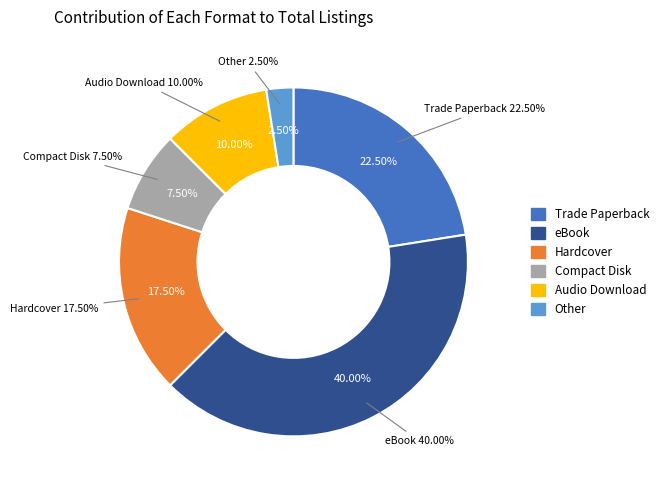

To the nearest percent, what is the average slice percentage?

17%